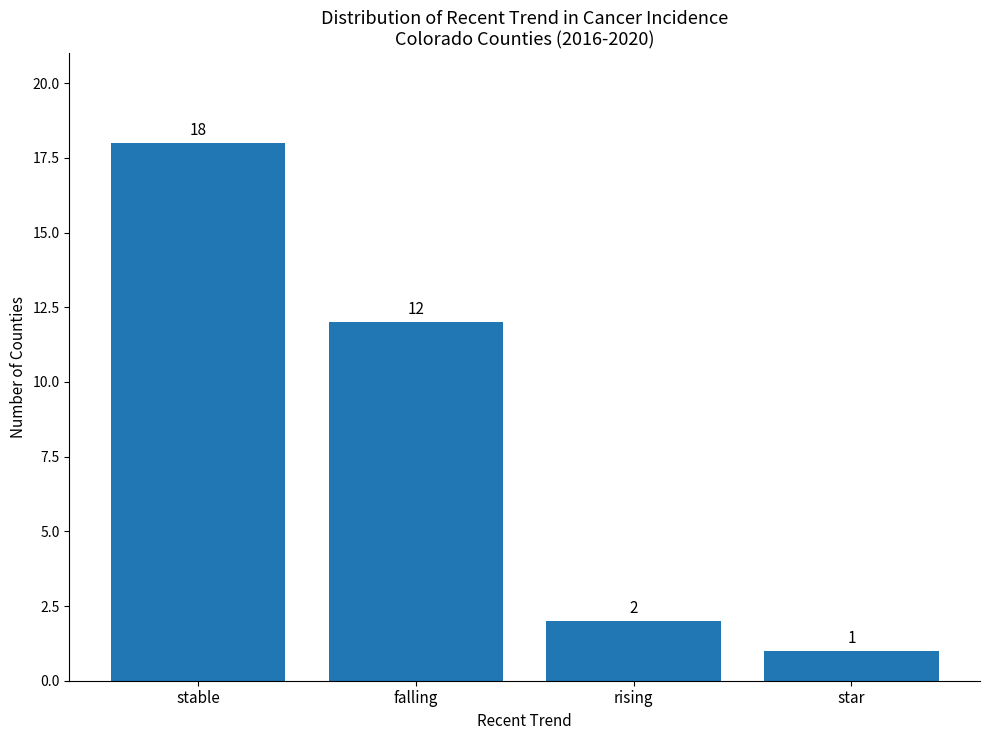

Is it true that the value at rising is 4?

False